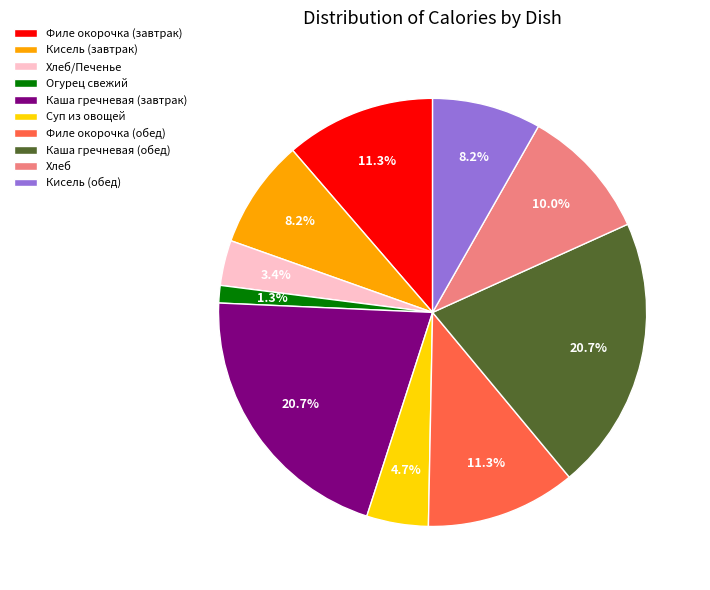

Which category has the smallest portion of the pie?

Огурец свежий